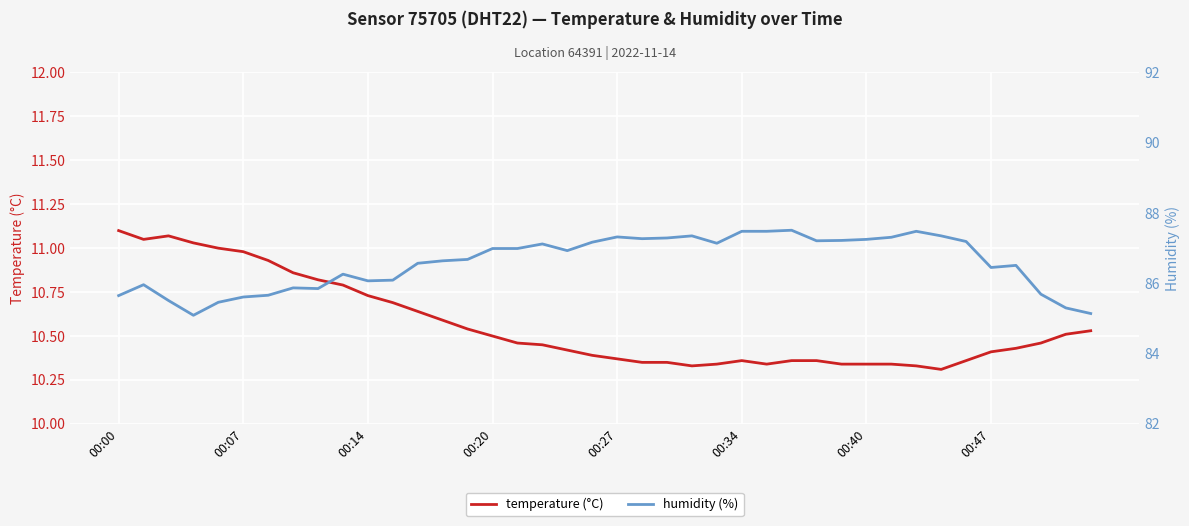

At which category does the chart reach its minimum across all series?

33